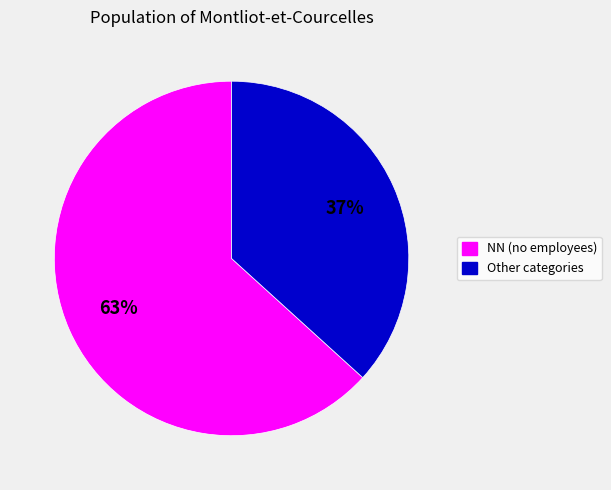

How many slices are in this pie chart?

2